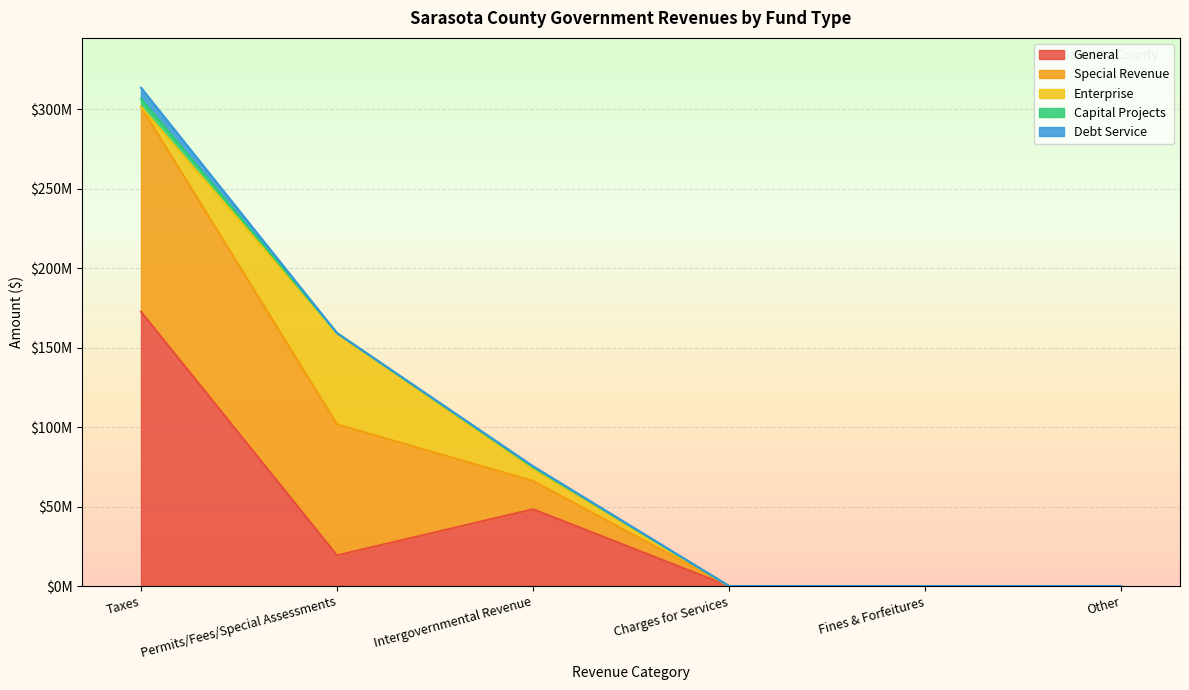

What is the label of the 1st point from the right?

Other